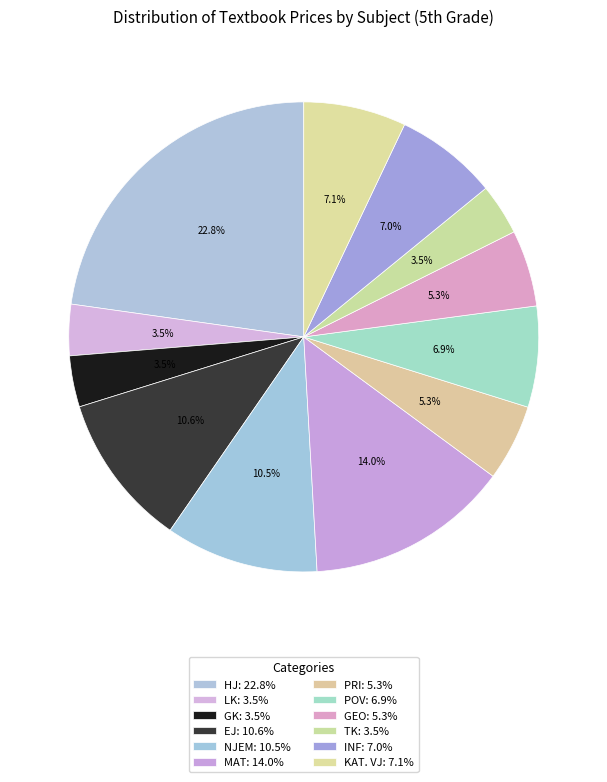

To the nearest percent, what is the difference between the largest and smallest slice percentages?

19%